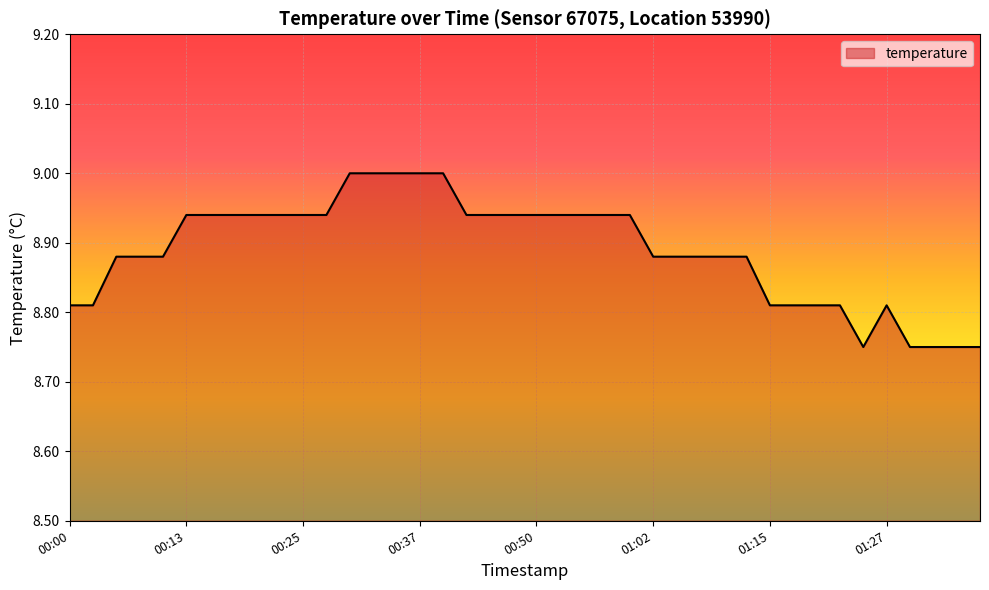

What is the maximum value shown in the chart?

9.0